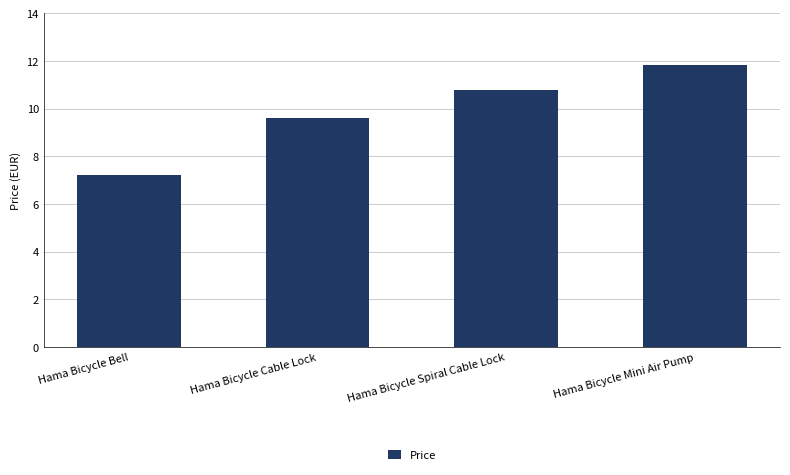

Is it true that the value at Hama Bicycle Bell is 3.6?

False